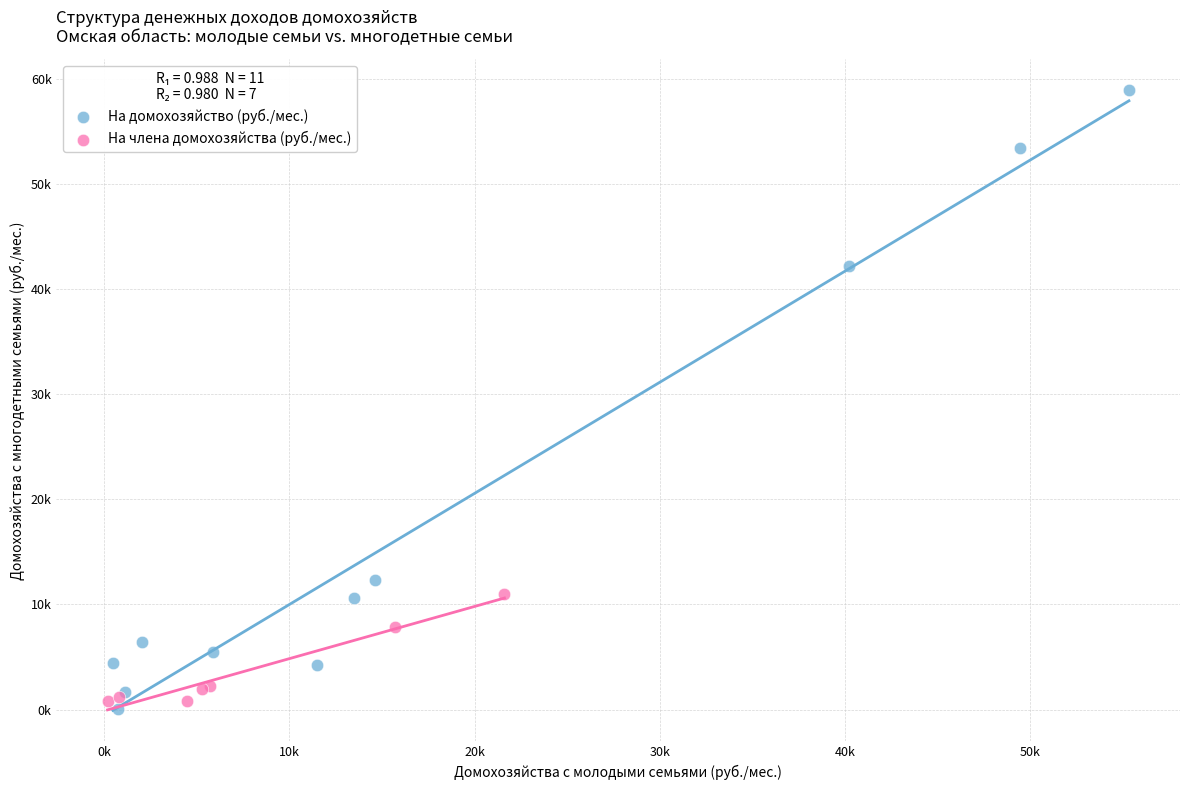

Which series has the widest spread of Y values?

На домохозяйство (руб./мес.)